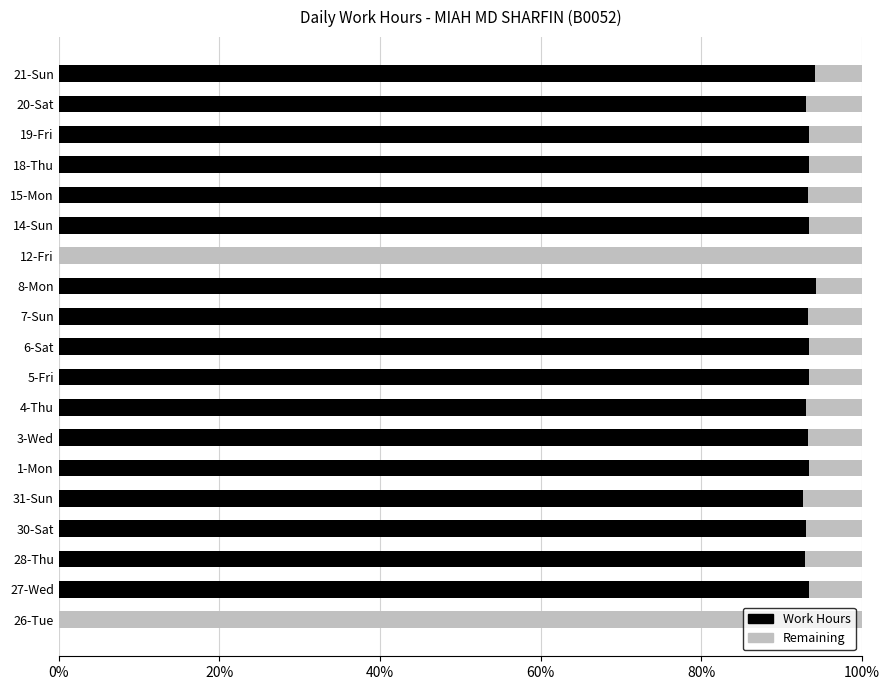

Is it true that Work Hours equals 30.0 at 12-Fri?

False